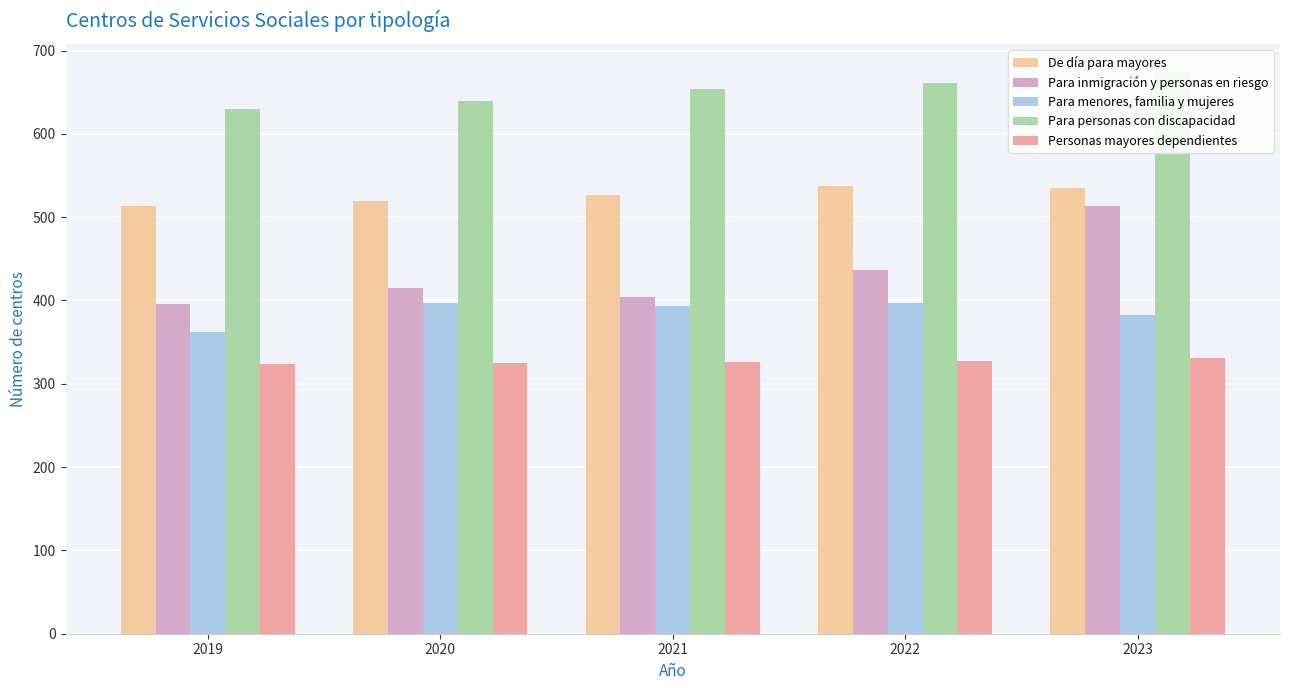

What are all the series names shown in the legend?

De día para mayores, Para inmigración y personas en riesgo, Para menores, familia y mujeres, Para personas con discapacidad, Personas mayores dependientes